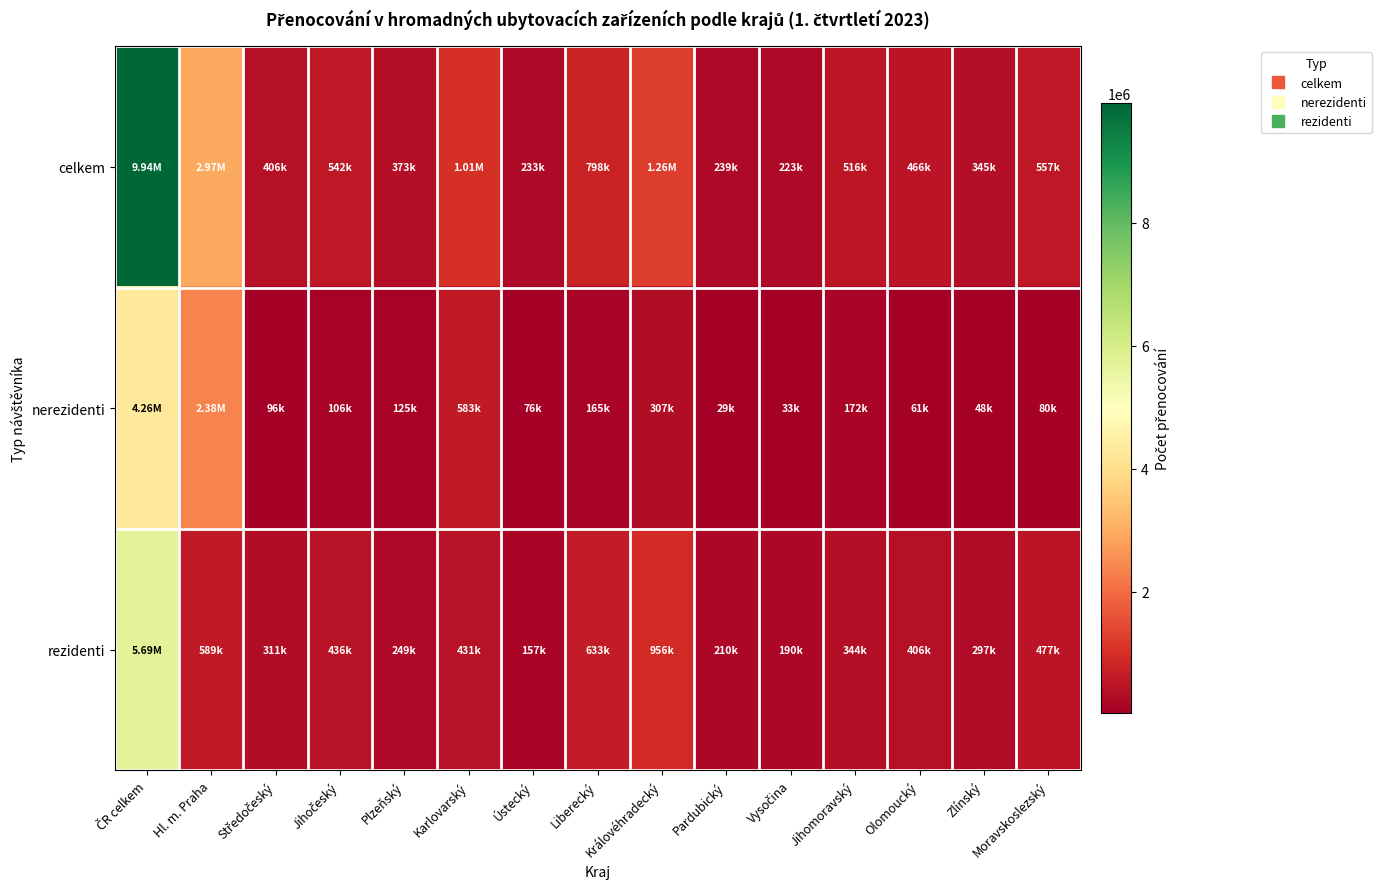

List the series in order of their peak value, lowest first.

nerezidenti, rezidenti, celkem